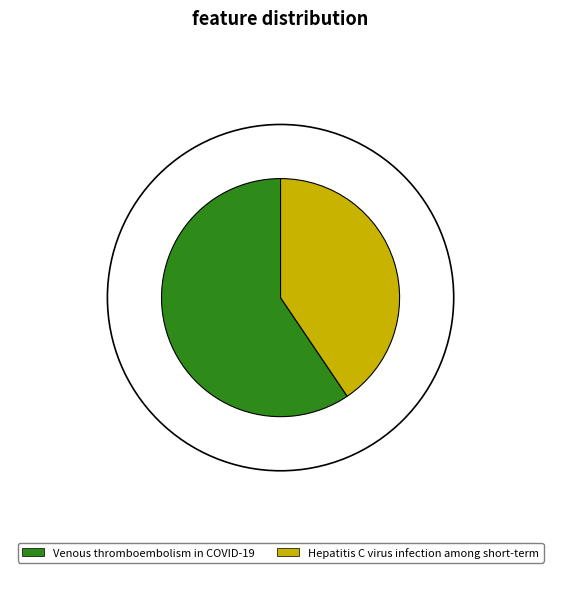

The Venous thromboembolism in COVID-19 slice represents 59% of the pie. True or false?

True